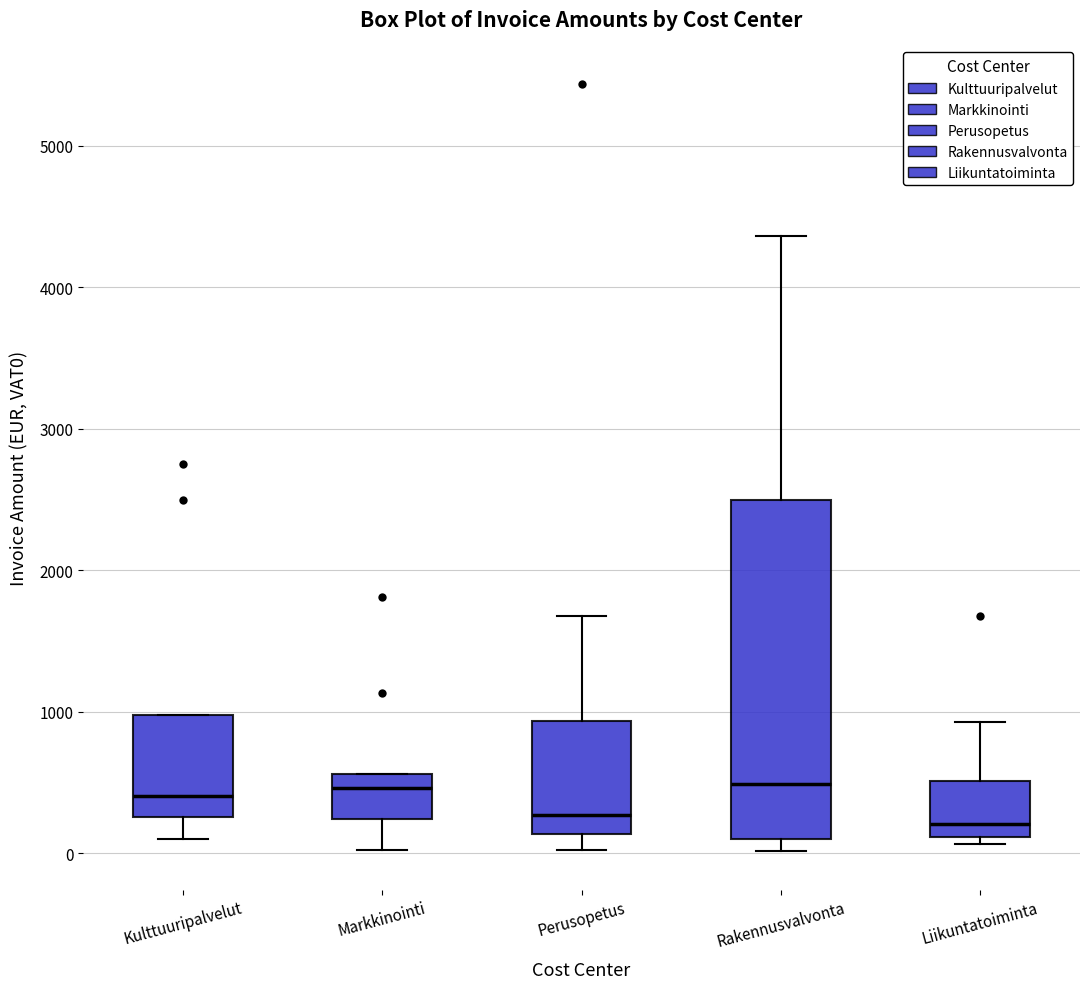

Reading left to right, read every box against the y-axis: the position of its median line, the range the box covers, and the ends of its whiskers. The values are not printed on the chart, so give them approximately, as read against the axis.

Kulttuuripalvelut: median 400, box 300 to 1000, whiskers 100 to 1000
Markkinointi: median 500, box 200 to 600, whiskers 0 to 600
Perusopetus: median 300, box 100 to 900, whiskers 0 to 1700
Rakennusvalvonta: median 500, box 100 to 2500, whiskers 0 to 4400
Liikuntatoiminta: median 200, box 100 to 500, whiskers 100 (just below the box's lower edge) to 900